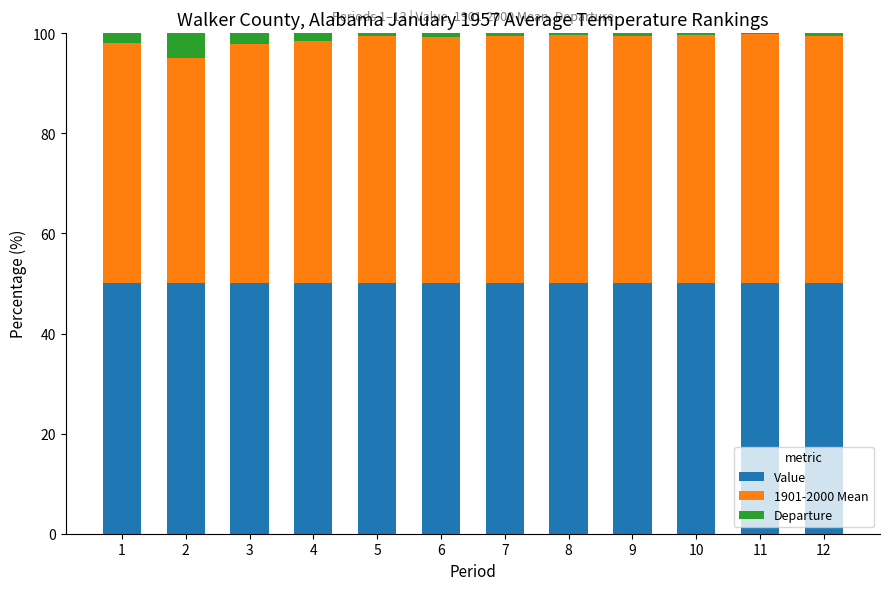

Is it true that Value equals 50.0 at 7?

True